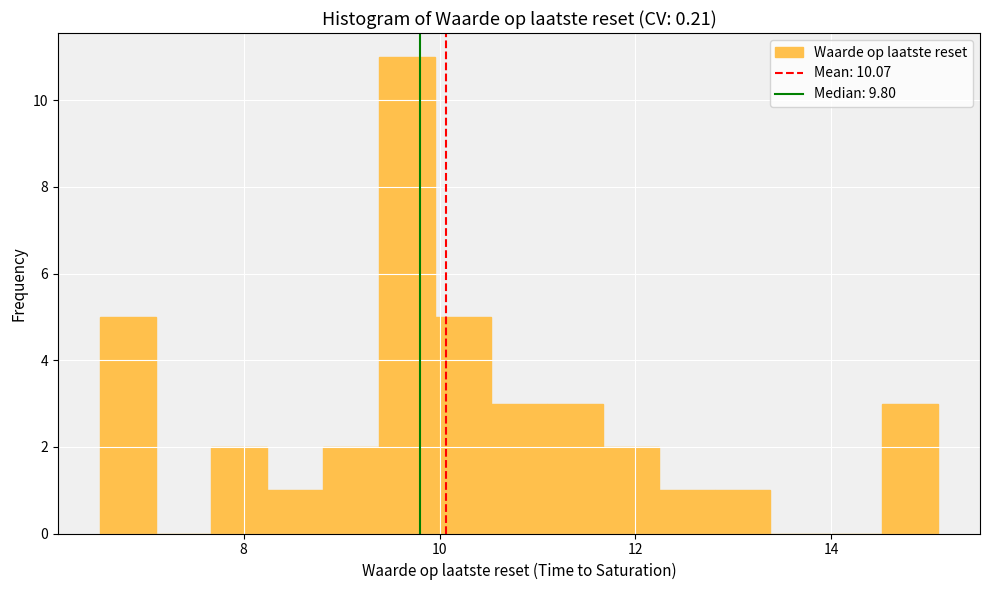

Read against the x-axis, roughly where is the centre of the tallest bar?

9.6